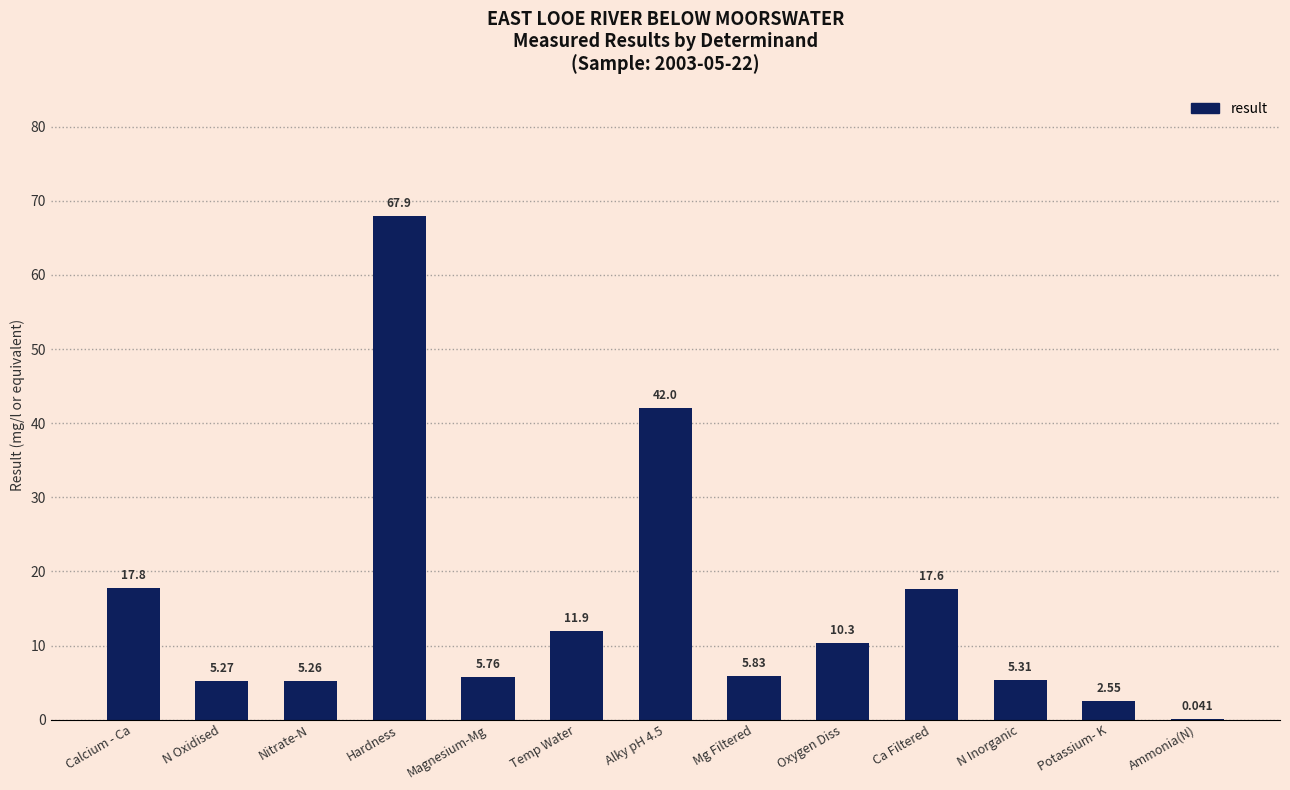

At which label does the data first exceed 5?

Calcium - Ca